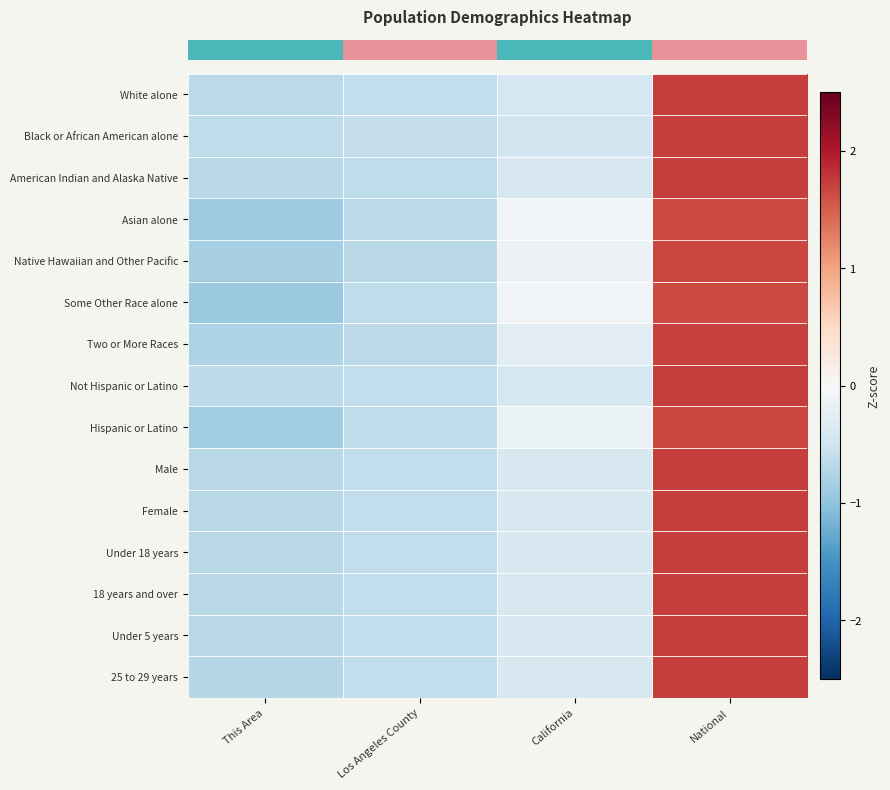

At which category is the sum across all series the highest?

National